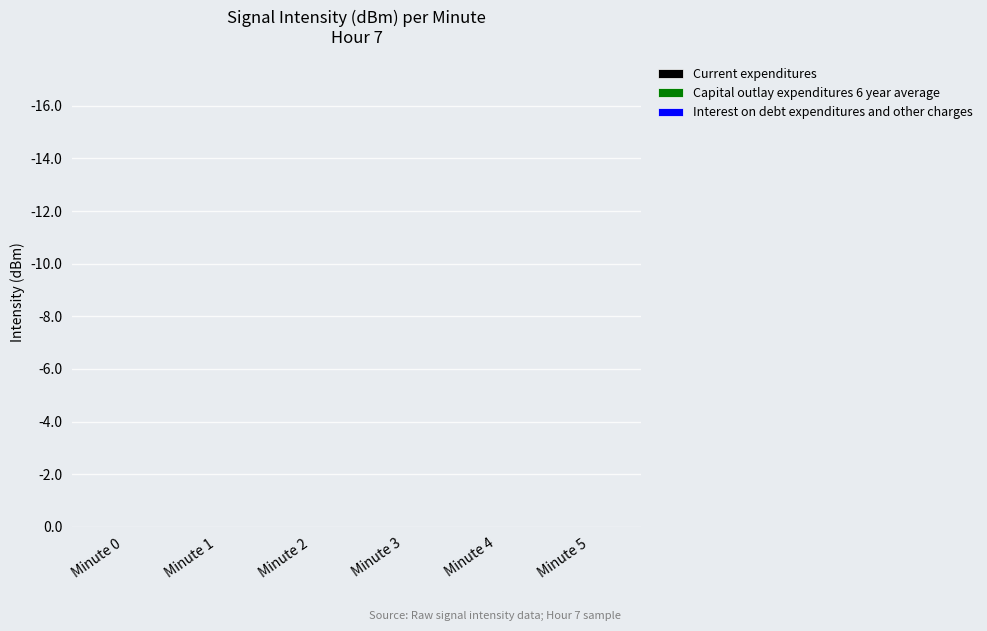

Count the number of categories in the chart.

6